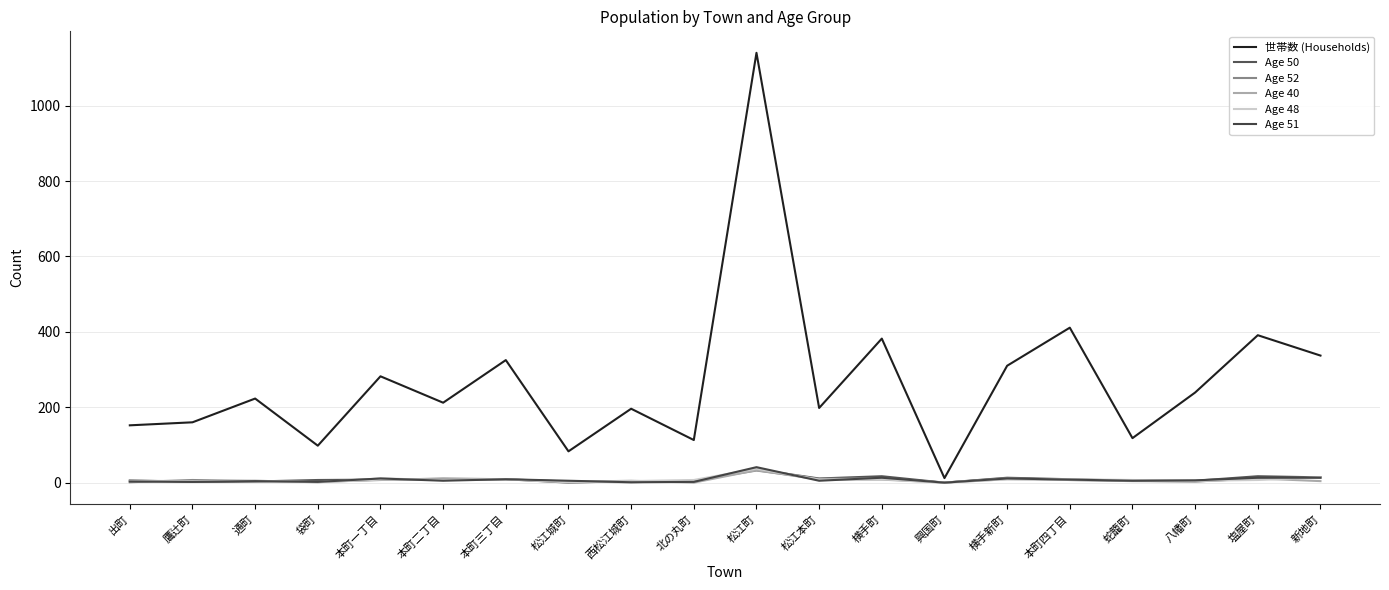

How many lines are shown in the chart?

6